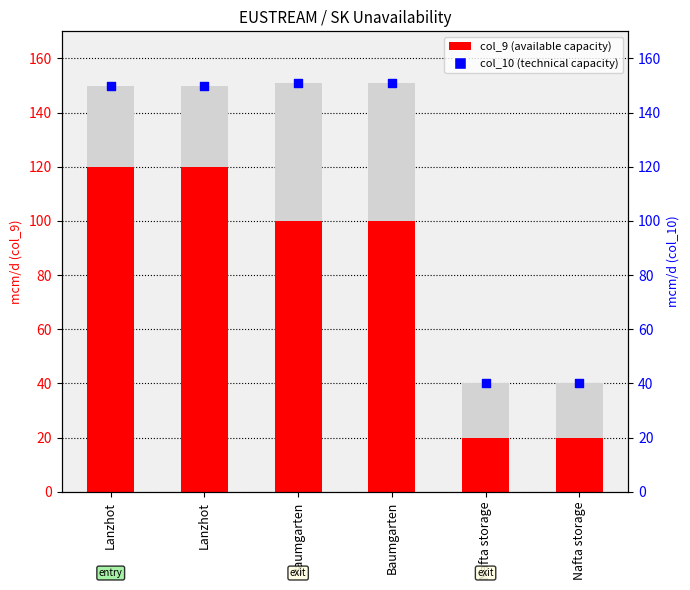

What is the total value across all series at Baumgarten?

251